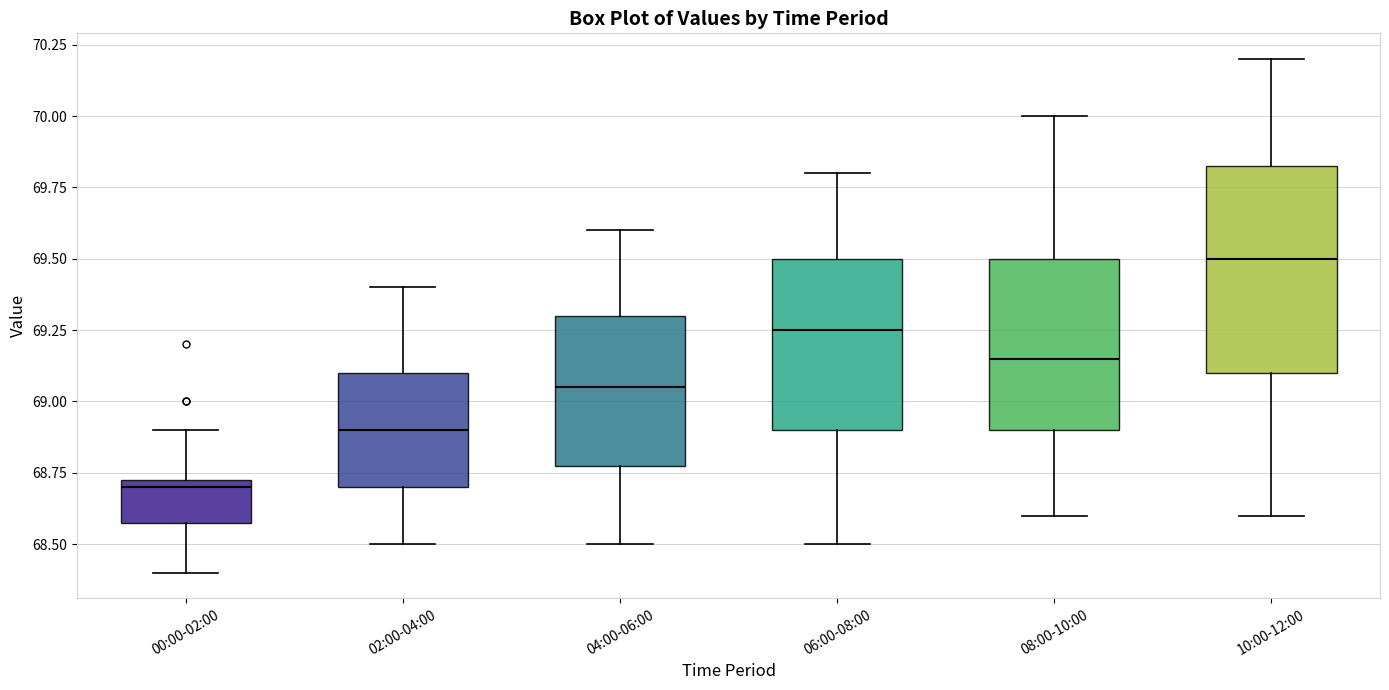

Reading left to right, transcribe this box plot: for each box, give where its median line is, the range the box spans, and where its two whiskers end, as read against the y-axis. The values are not printed on the chart, so give them approximately, as read against the axis.

00:00-02:00: median 68.70, box 68.60 to 68.75, whiskers 68.40 to 68.90
02:00-04:00: median 68.90, box 68.70 to 69.10, whiskers 68.50 to 69.40
04:00-06:00: median 69.05, box 68.80 to 69.30, whiskers 68.50 to 69.60
06:00-08:00: median 69.25, box 68.90 to 69.50, whiskers 68.50 to 69.80
08:00-10:00: median 69.15, box 68.90 to 69.50, whiskers 68.60 to 70.00
10:00-12:00: median 69.50, box 69.10 to 69.85, whiskers 68.60 to 70.20